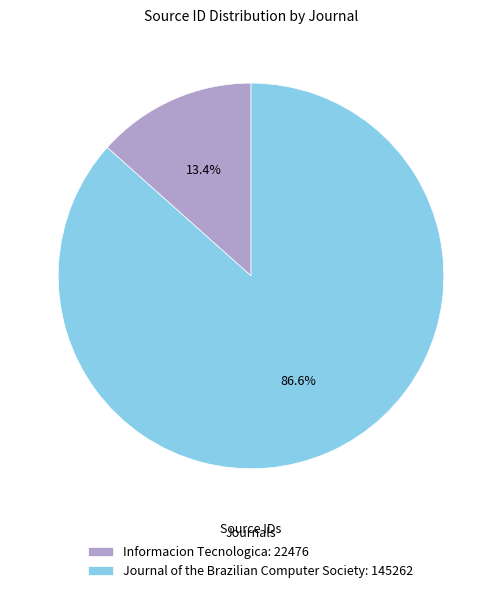

To the nearest percent, what is the combined percentage of Informacion Tecnologica and Journal of the Brazilian Computer Society?

100%